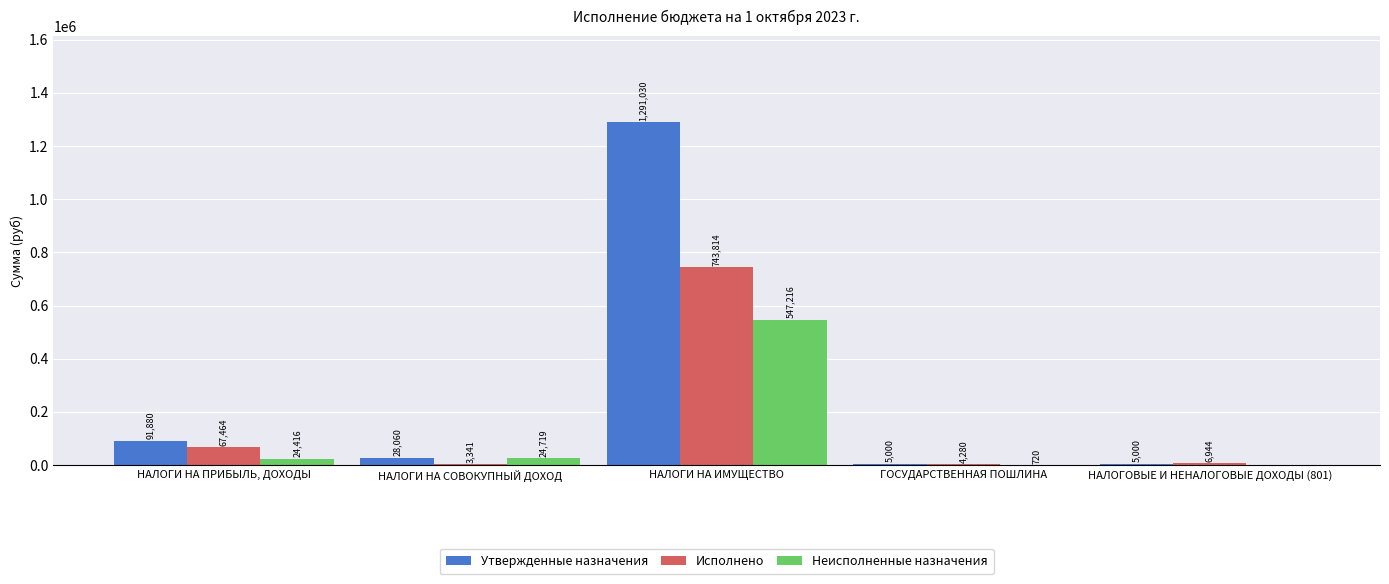

At which label does Утвержденные назначения first exceed 28060?

НАЛОГИ НА ПРИБЫЛЬ, ДОХОДЫ